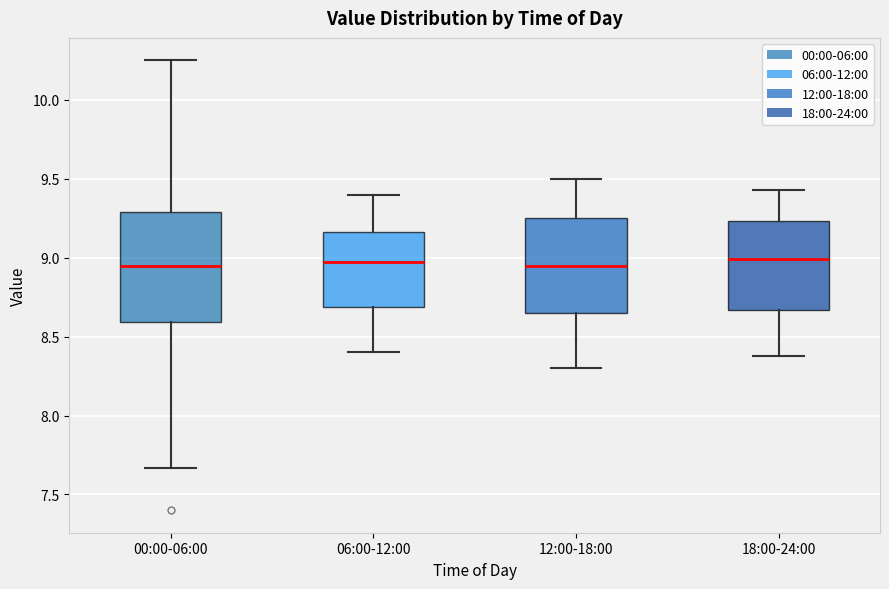

Reading left to right, transcribe this box plot: for each box, give where its median line is, the range the box spans, and where its two whiskers end, as read against the y-axis. The values are not printed on the chart, so give them approximately, as read against the axis.

00:00-06:00: median 8.95, box 8.60 to 9.30, whiskers 7.65 to 10.25
06:00-12:00: median 9.00, box 8.70 to 9.15, whiskers 8.40 to 9.40
12:00-18:00: median 8.95, box 8.65 to 9.25, whiskers 8.30 to 9.50
18:00-24:00: median 9.00, box 8.65 to 9.25, whiskers 8.40 to 9.45